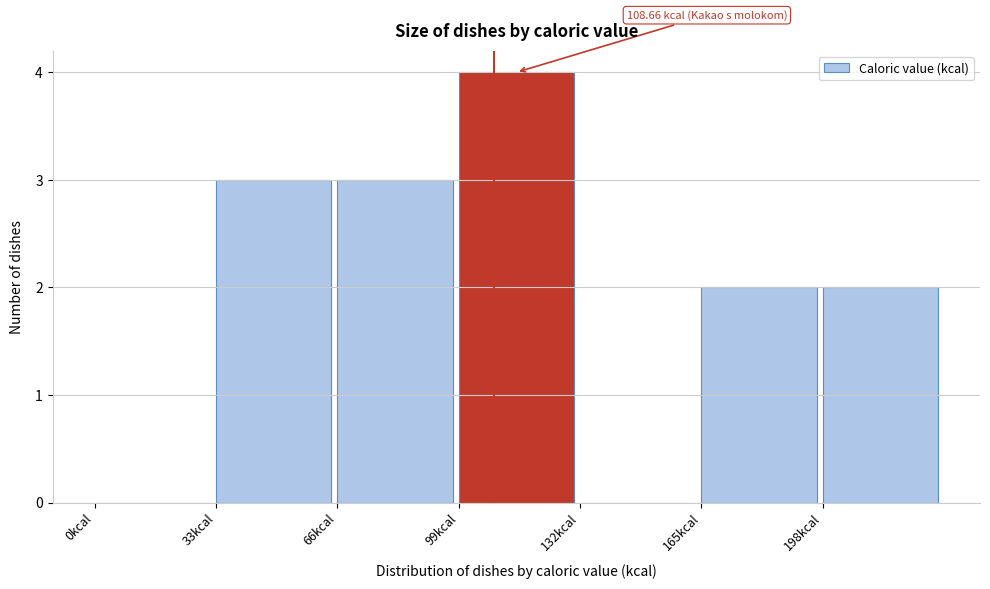

Which range on the x-axis has the tallest bar?

99 to 132